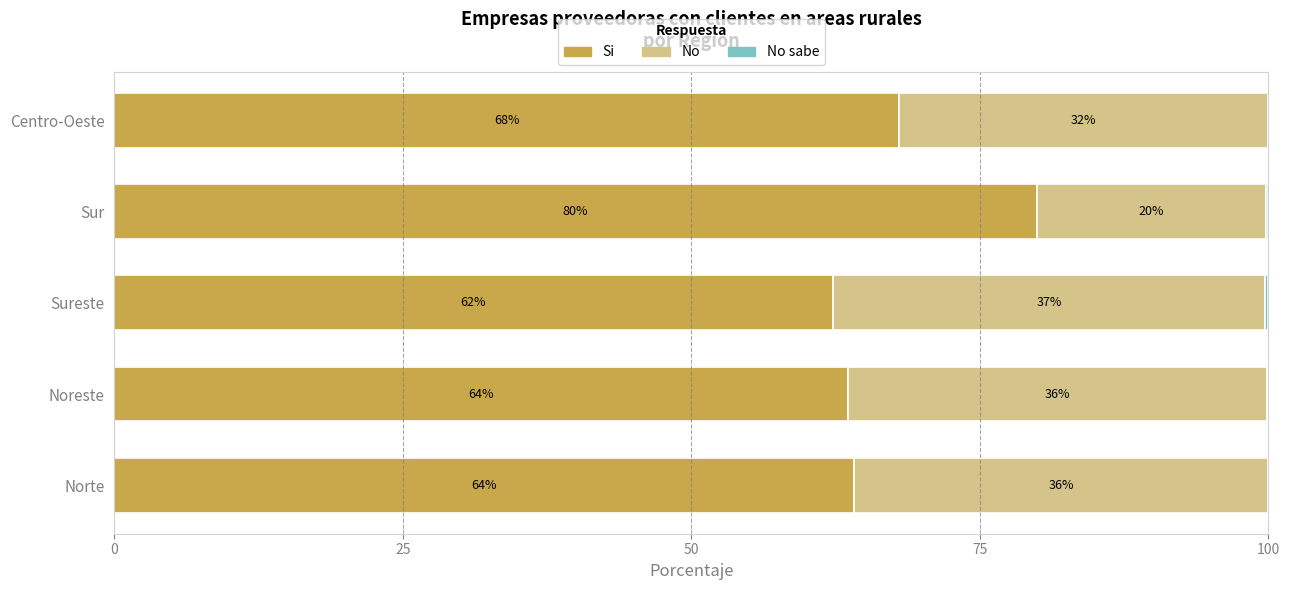

What is the highest value of the Si series?

79.9